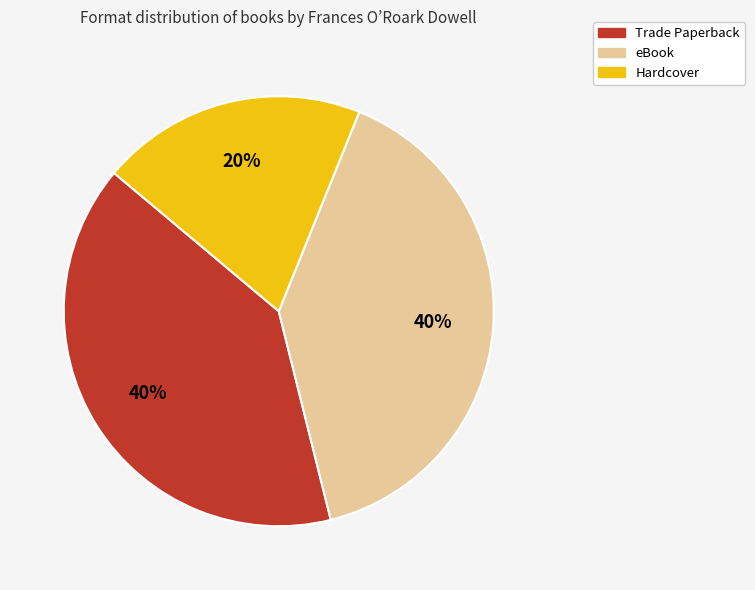

How many slices are in this pie chart?

3